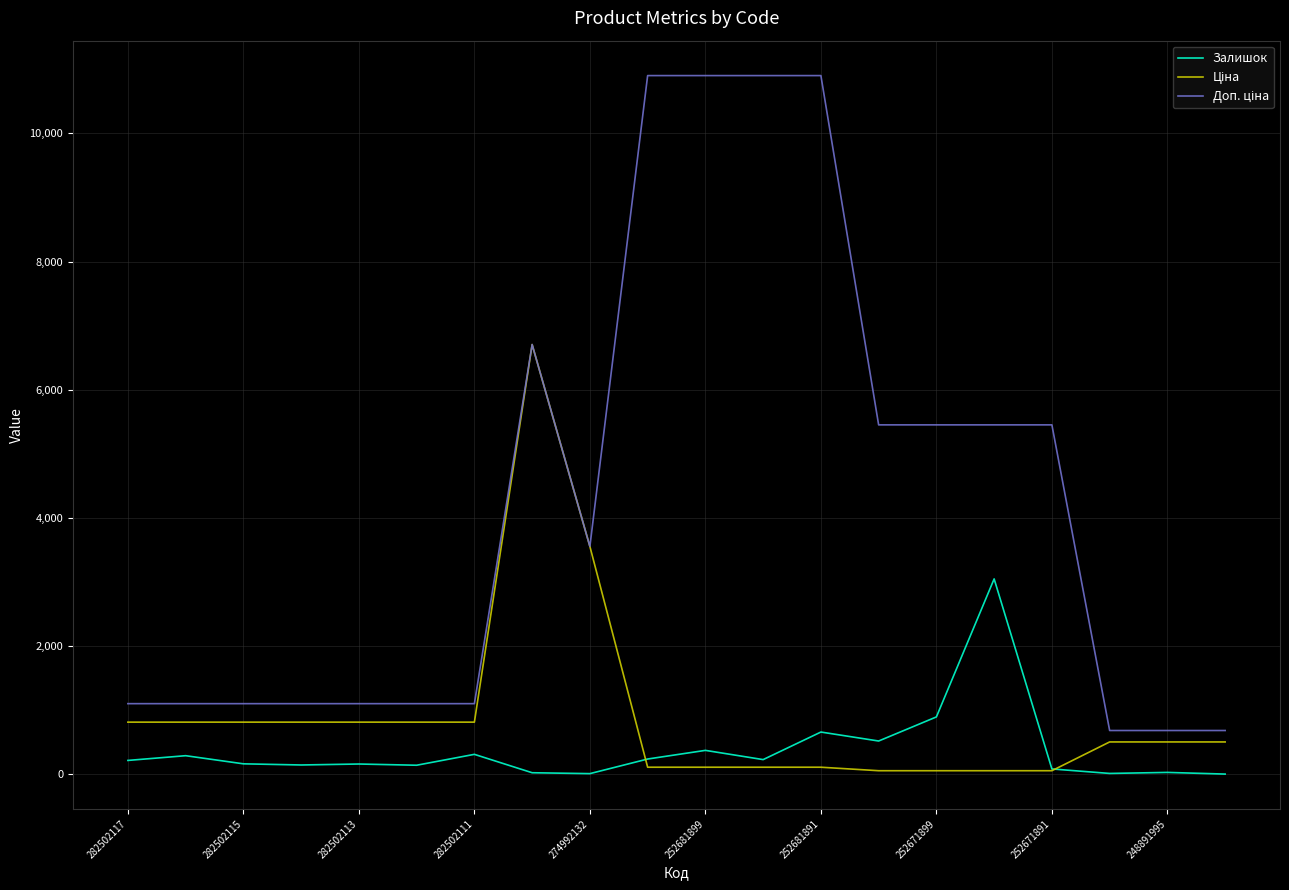

What is the maximum value shown in the chart?

10903.0